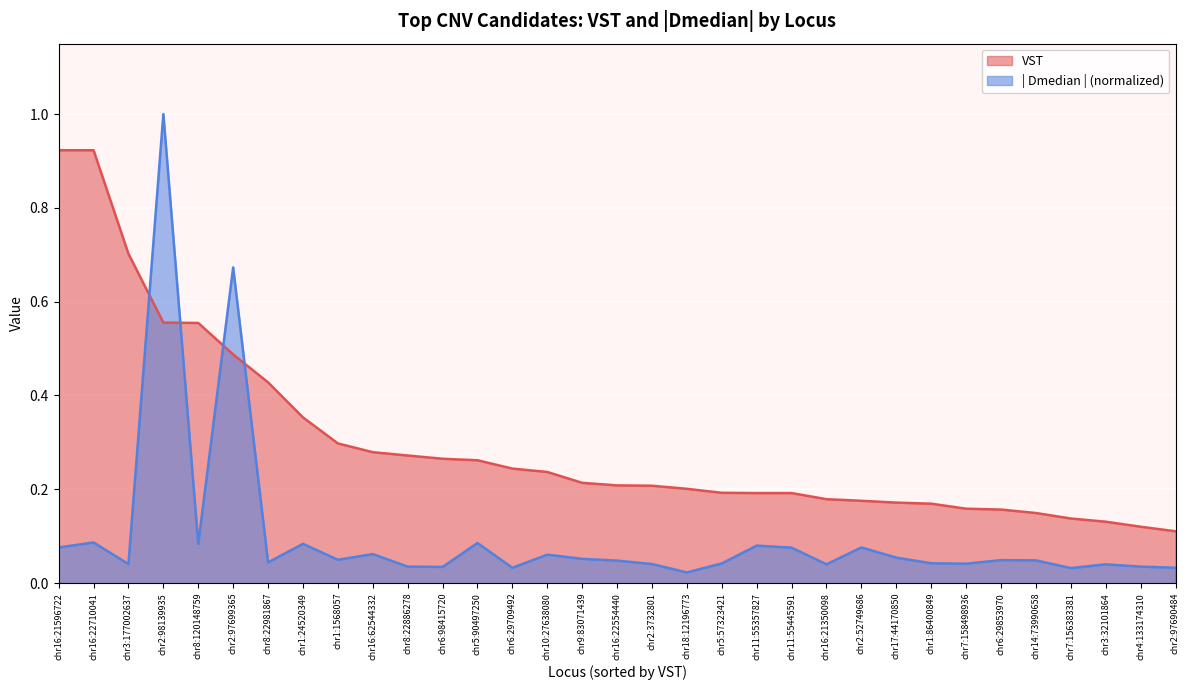

What is the sum of the | Dmedian | values at chr1:86400849 and chr2:3732801?

0.1